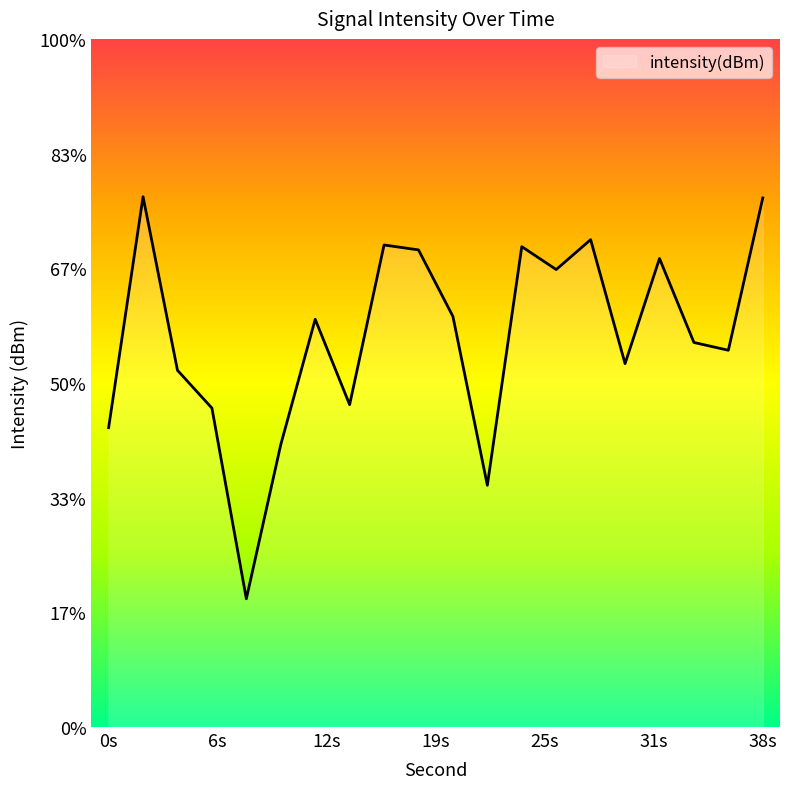

Which has a higher value, 18 or 0?

18